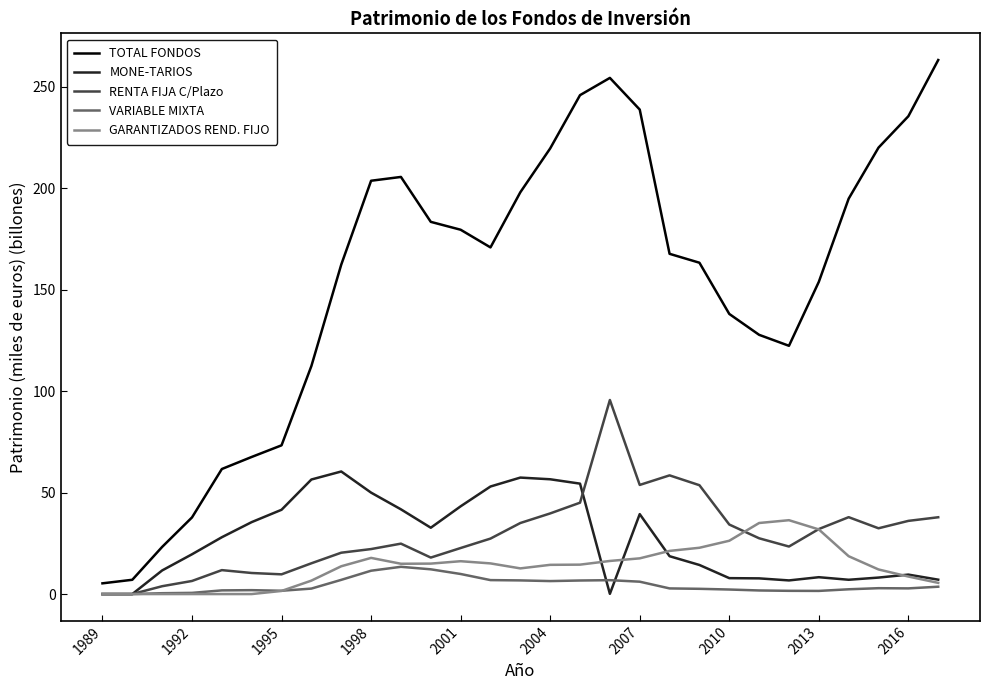

After their last crossing, which series has the higher values: VARIABLE MIXTA or MONE-TARIOS?

MONE-TARIOS